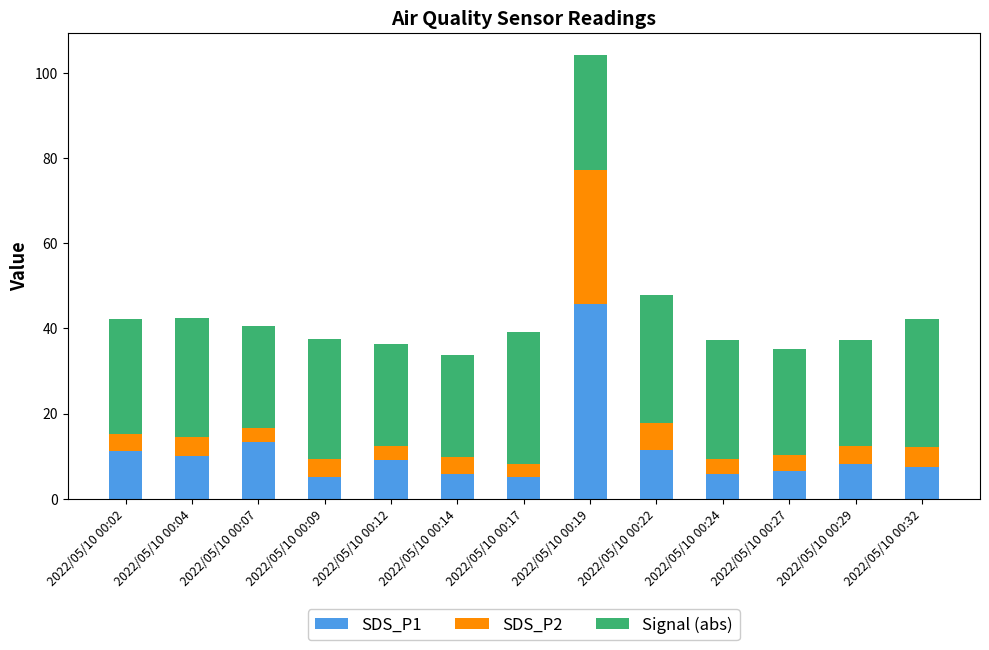

What is the lowest value of the SDS_P1 series?

5.0